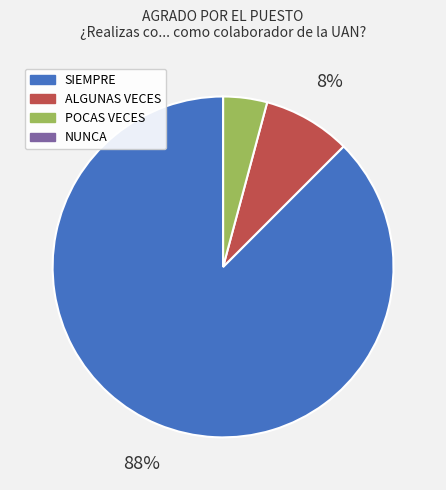

Is there a majority slice in this chart?

Yes